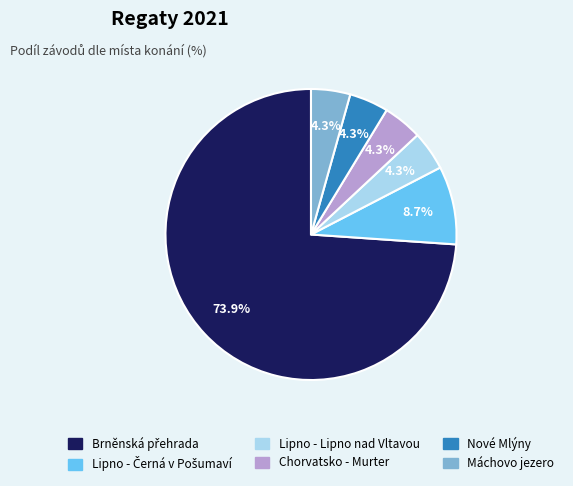

Is there a majority slice in this chart?

Yes